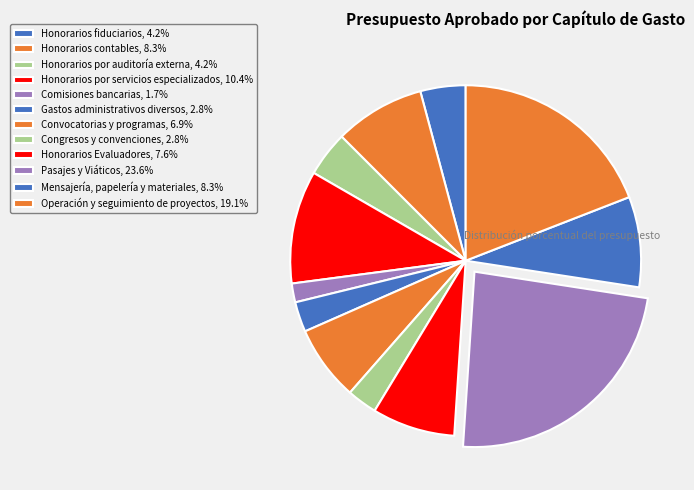

To the nearest percent, what percentage of the pie is Honorarios contables?

8%